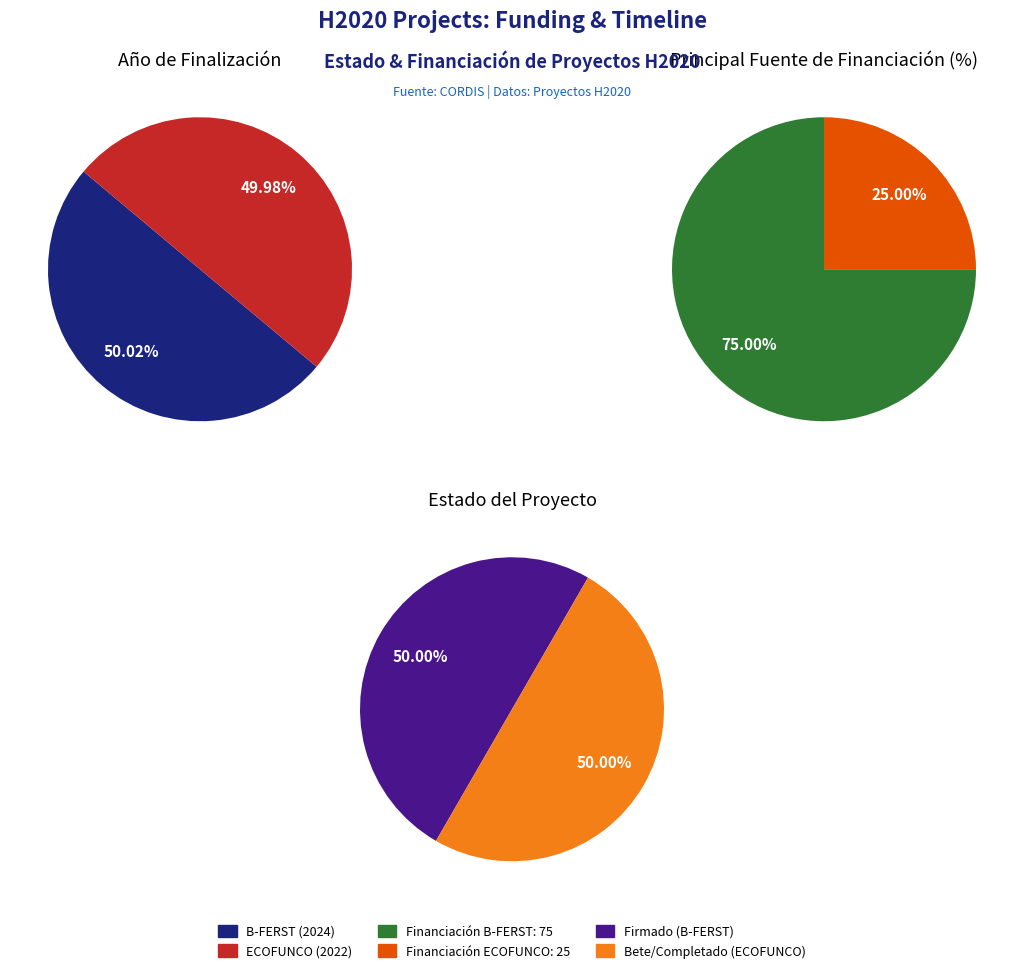

Do ECOFUNCO (2022) and B-FERST (2024) together represent more than half of the pie?

Yes